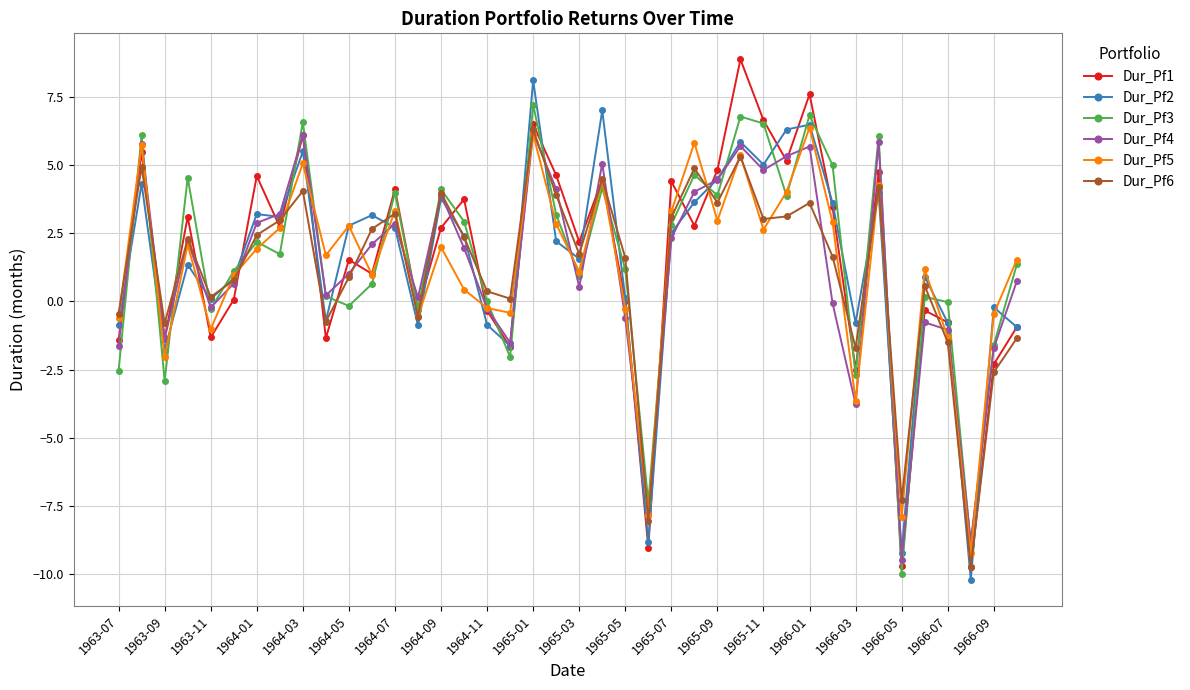

What is the maximum value shown in the chart?

8.9